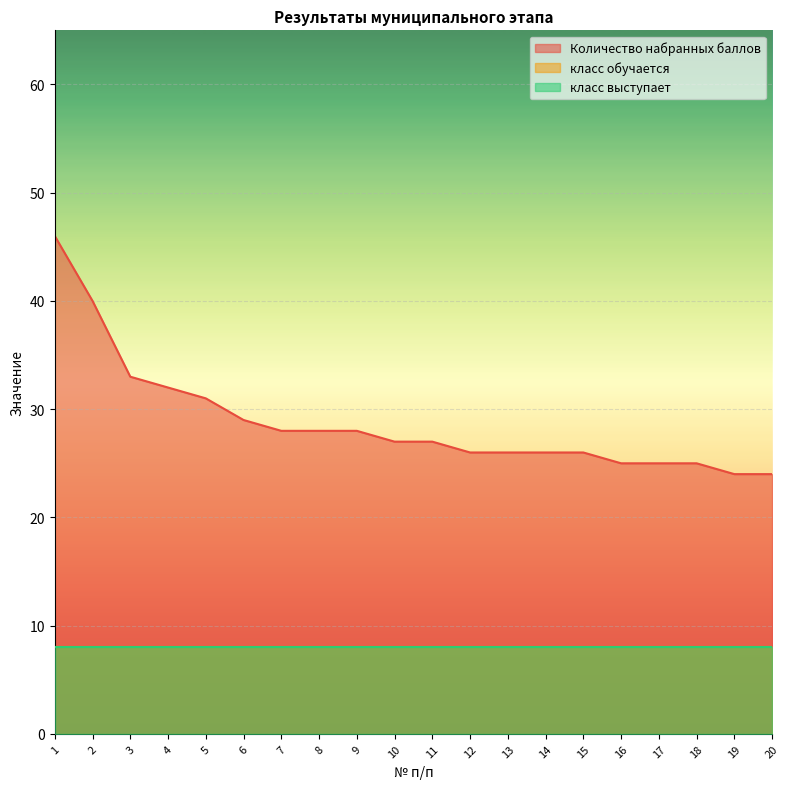

Reading right to left, what are all the values shown in this chart?

Количество набранных баллов: 24	24	25	25	25	26	26	26	26	27	27	28	28	28	29	31	32	33	40	46
класс обучается: 8	8	8	8	8	8	8	8	8	8	8	8	8	8	8	8	8	8	8	8
класс выступает: 8	8	8	8	8	8	8	8	8	8	8	8	8	8	8	8	8	8	8	8